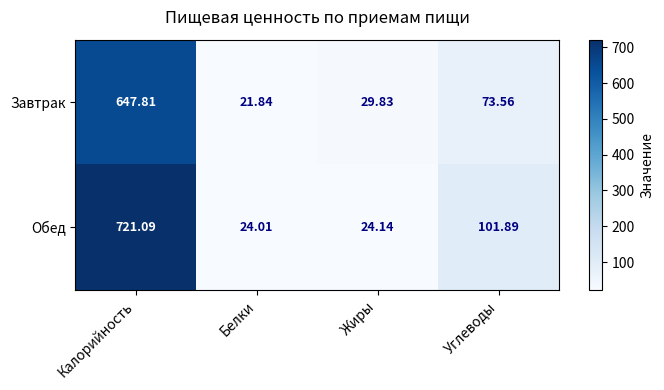

Where is Обед nearest to the value 372?

Углеводы